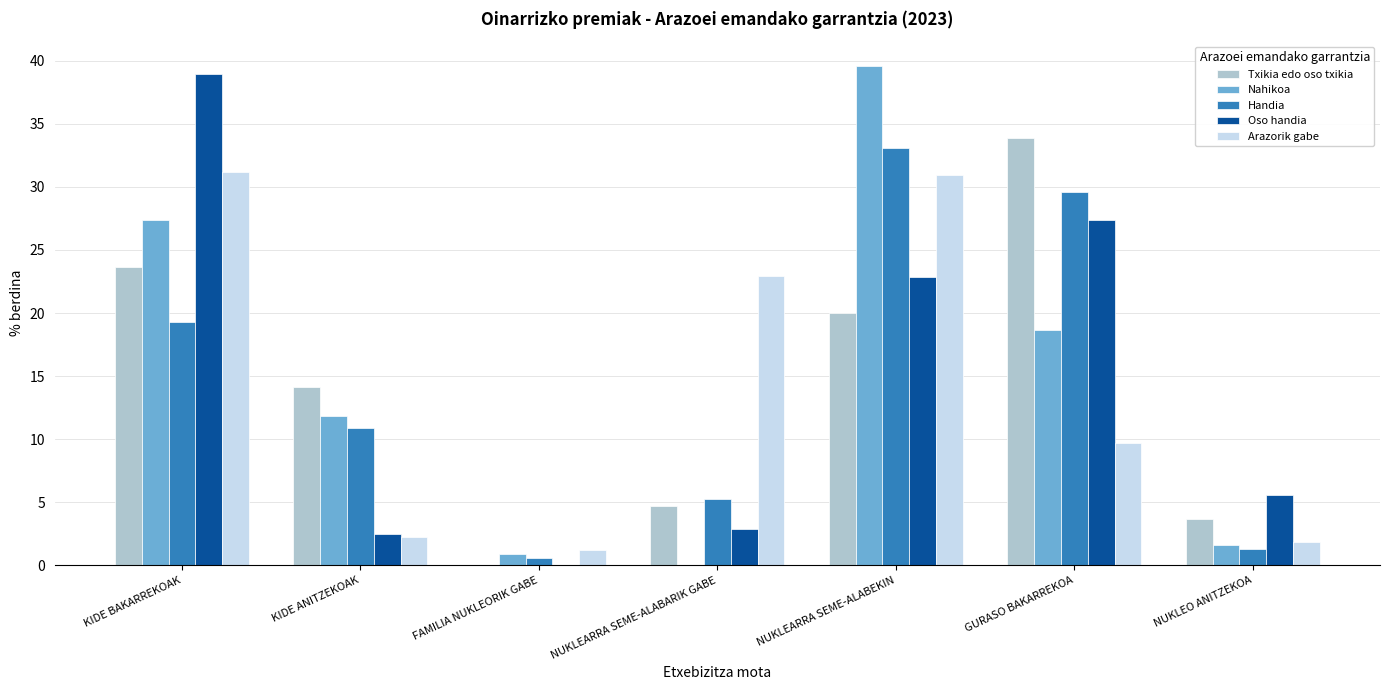

What is the total value across all series at KIDE ANITZEKOAK?

41.5